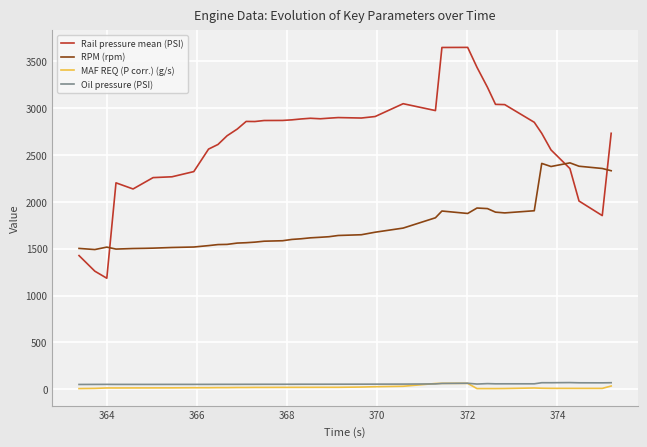

Which series has the largest total across all categories?

Rail pressure mean (PSI)